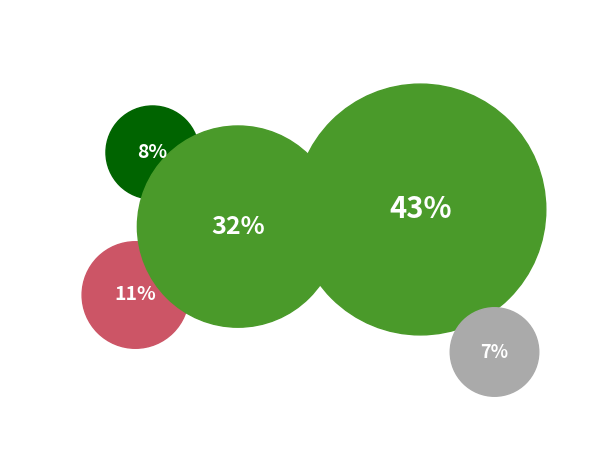

To the nearest percent, what is the average slice percentage?

20%